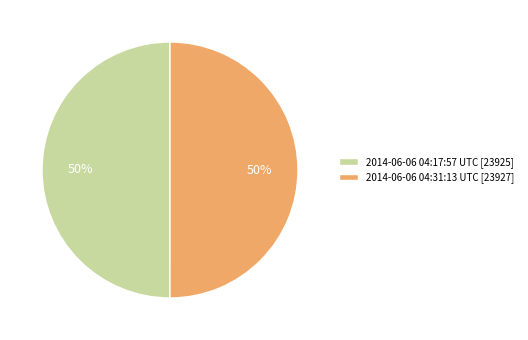

Combined, do 2014-06-06 04:17:57 UTC [23925] and 2014-06-06 04:31:13 UTC [23927] account for over 50%?

Yes